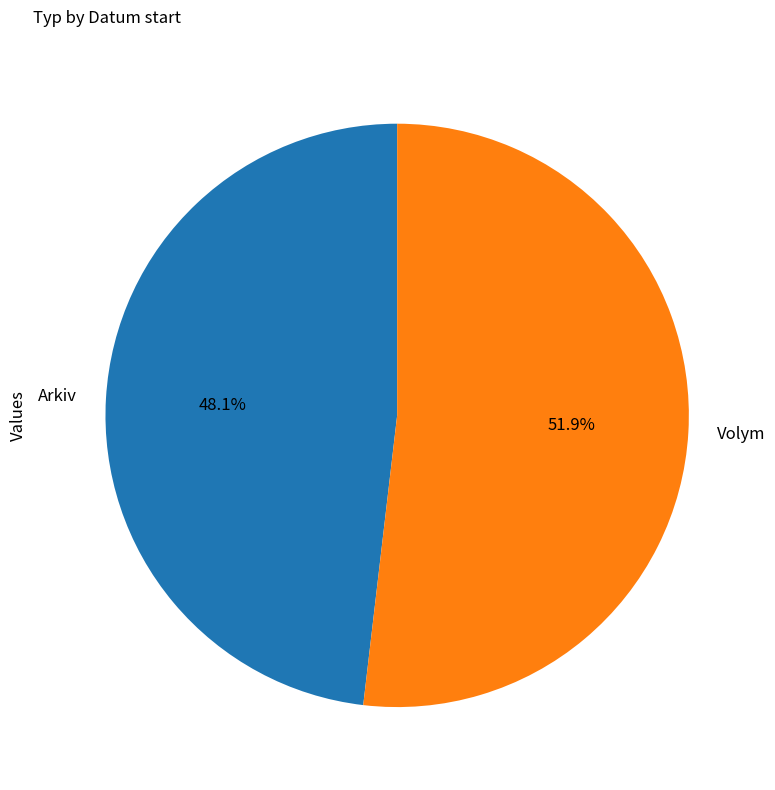

What percentage is the Volym slice, to the nearest percent?

52%